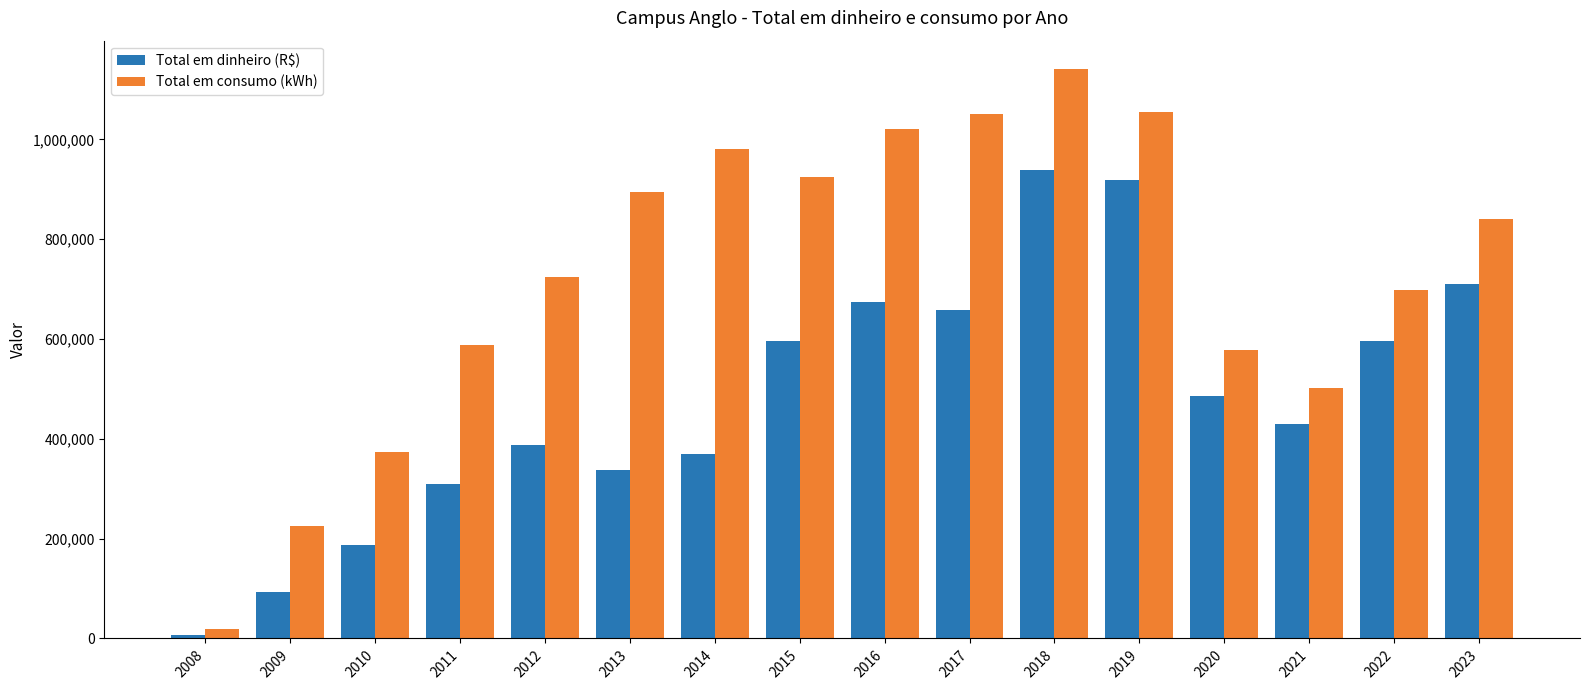

List the series in order of their peak value, lowest first.

Total em dinheiro (R$), Total em consumo (kWh)